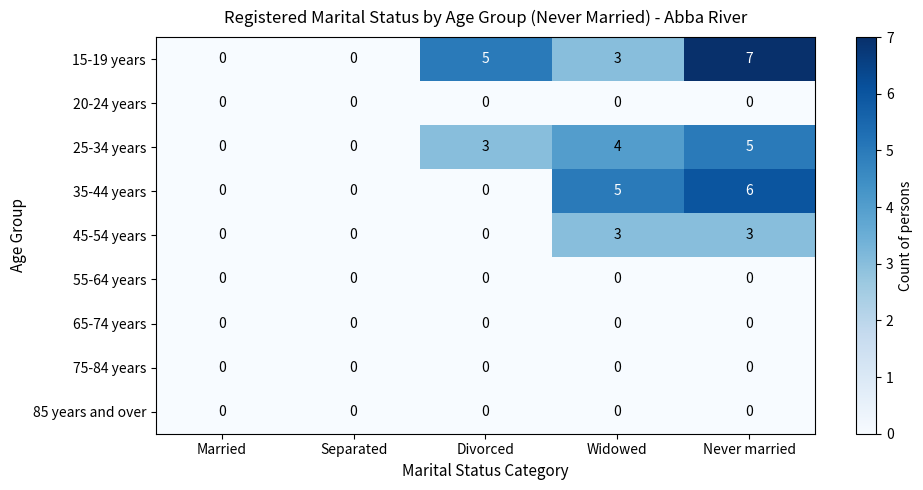

Count the 25-34 years values in the range 0 to 4.

4